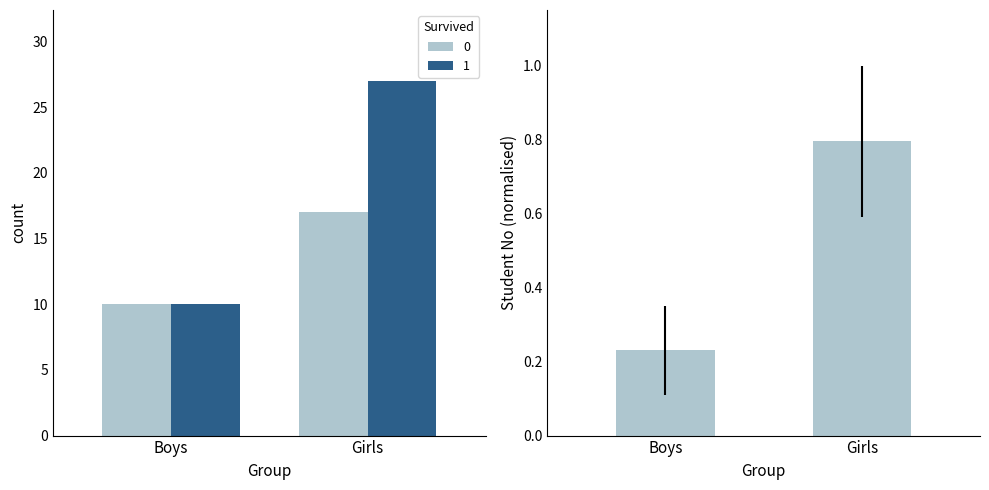

At which label does 1 reach its peak?

Girls